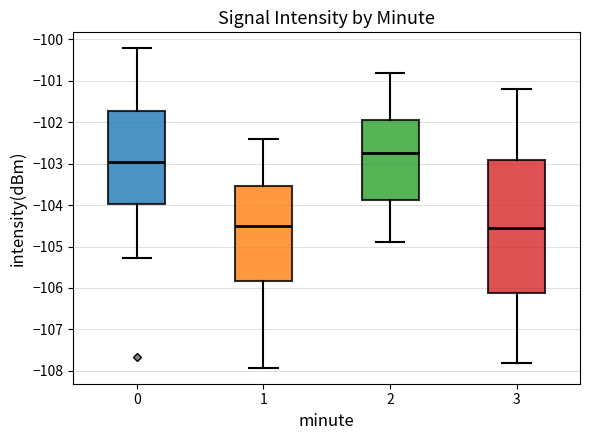

Reading left to right, transcribe this box plot: for each box, give where its median line is, the range the box spans, and where its two whiskers end, as read against the y-axis. The values are not printed on the chart, so give them approximately, as read against the axis.

0: median -102.9, box -104.0 to -101.7, whiskers -105.3 to -100.2
1: median -104.5, box -105.8 to -103.5, whiskers -107.9 to -102.4
2: median -102.7, box -103.9 to -101.9, whiskers -104.9 to -100.8
3: median -104.5, box -106.1 to -102.9, whiskers -107.8 to -101.2